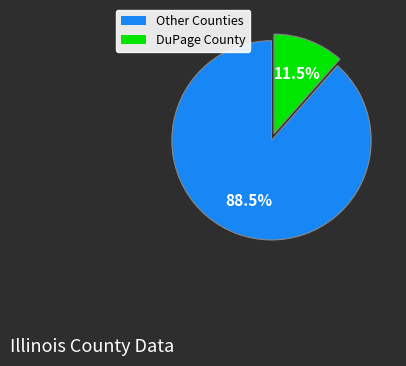

To the nearest percent, what is the difference between the largest and smallest slice percentages?

77%